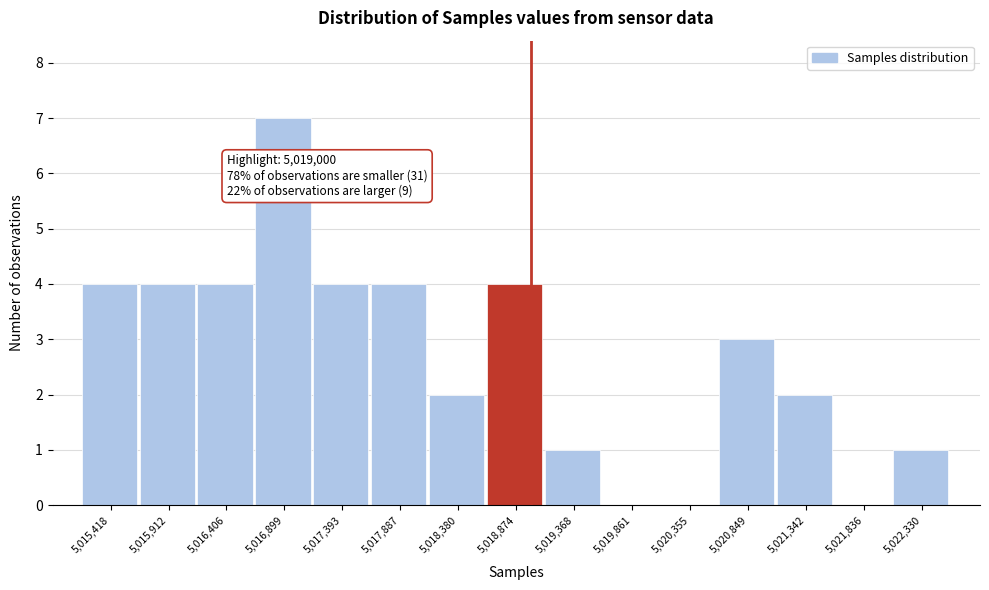

Over which range of the x-axis is the bar tallest?

5016650 to 5017150